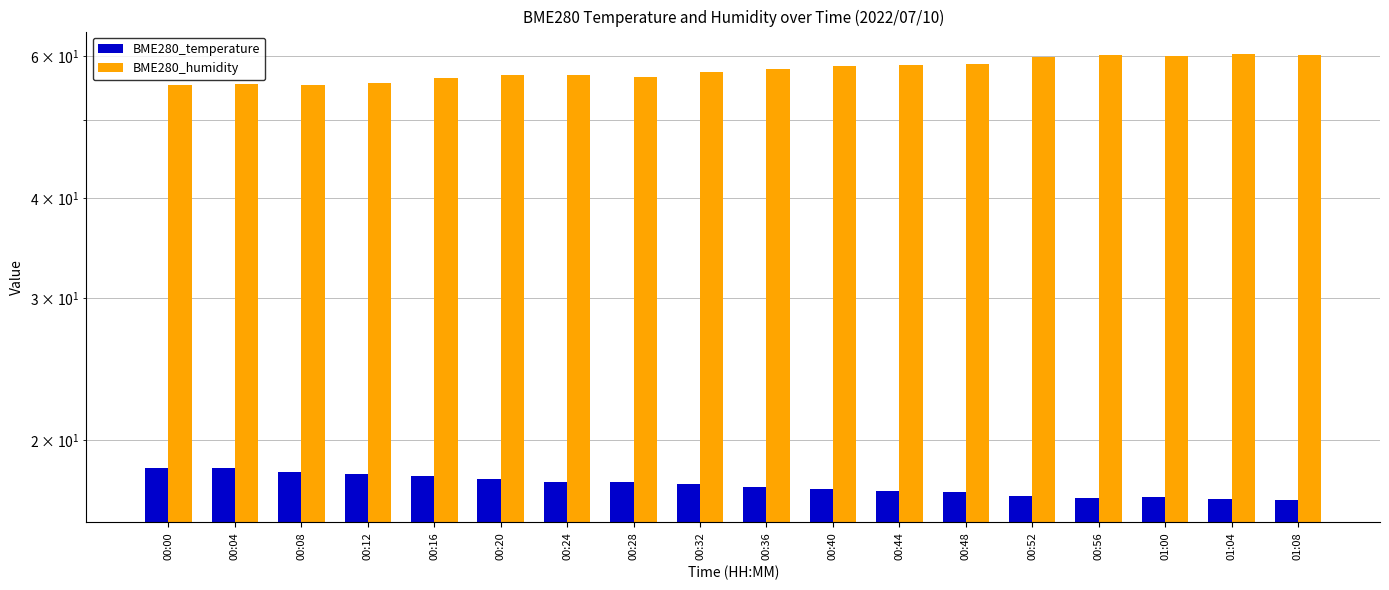

Read the BME280_temperature value at 00:48.

17.2